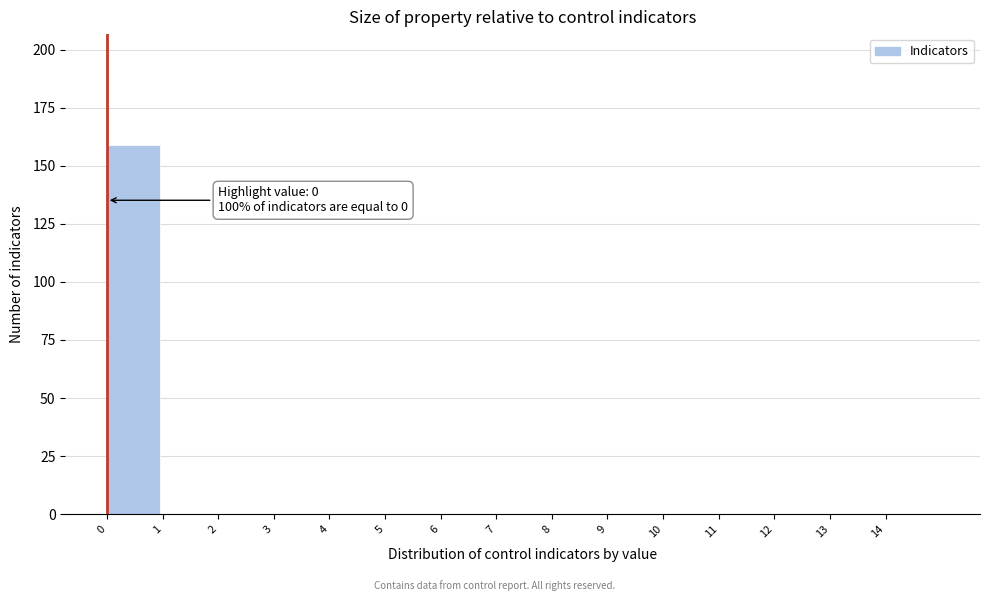

Over which range of the x-axis is the bar tallest?

0 to 1